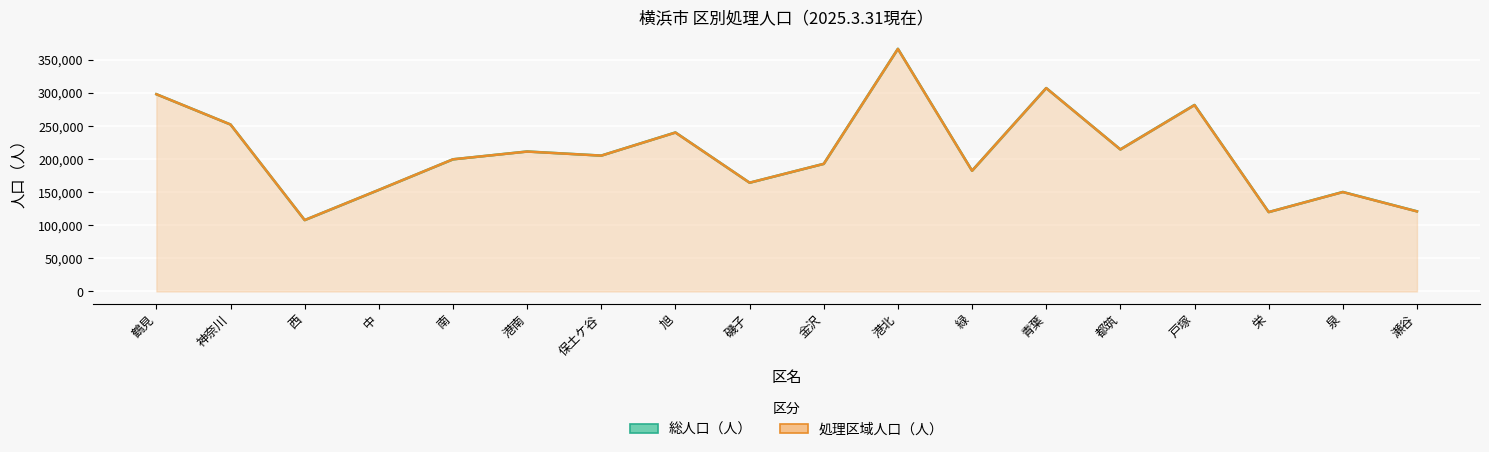

Reading left to right, list all the values displayed in this chart.

総人口（人）: 297998	252242	107819	153433	199643	211463	205283	240201	164295	192807	366574	182420	307291	214580	281776	119934	150315	121076
処理区域人口（人）: 297998	252202	107819	153433	199639	211331	205207	240069	164295	192754	366412	182365	307226	214527	281535	119908	150146	120937